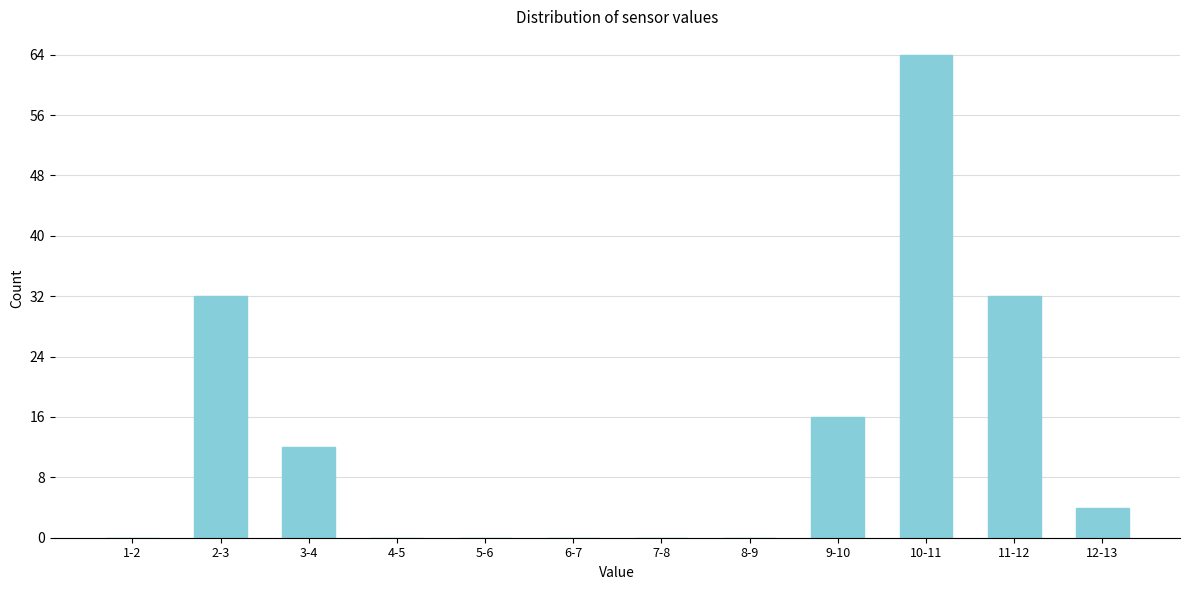

Reading right to left, transcribe all the data shown in this chart.

12-13=4	11-12=32	10-11=64	9-10=16	8-9=0	7-8=0	6-7=0	5-6=0	4-5=0	3-4=12	2-3=32	1-2=0